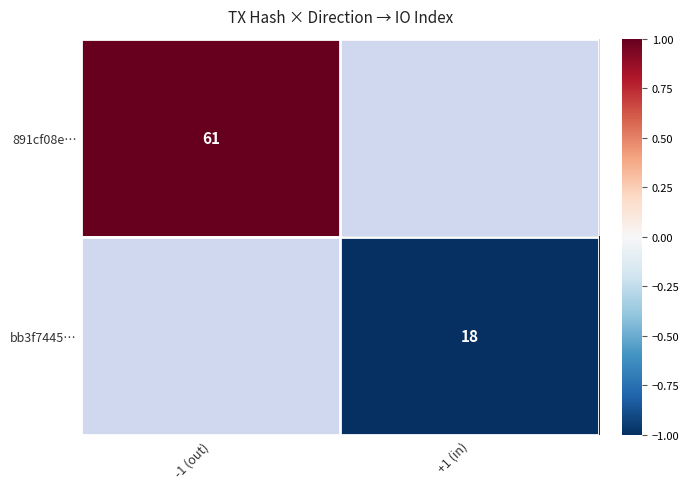

Which category has the lowest value across all series?

+1 (in)